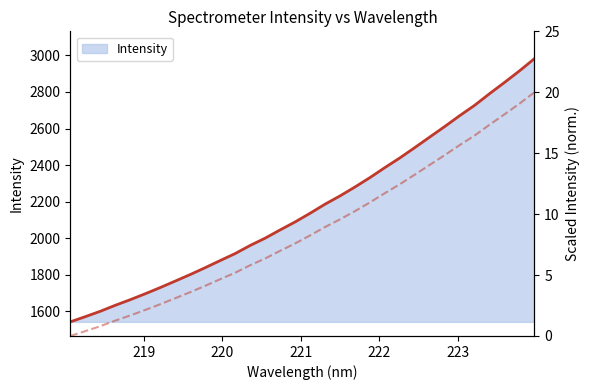

Does the chart display data point markers on the line(s)?

No